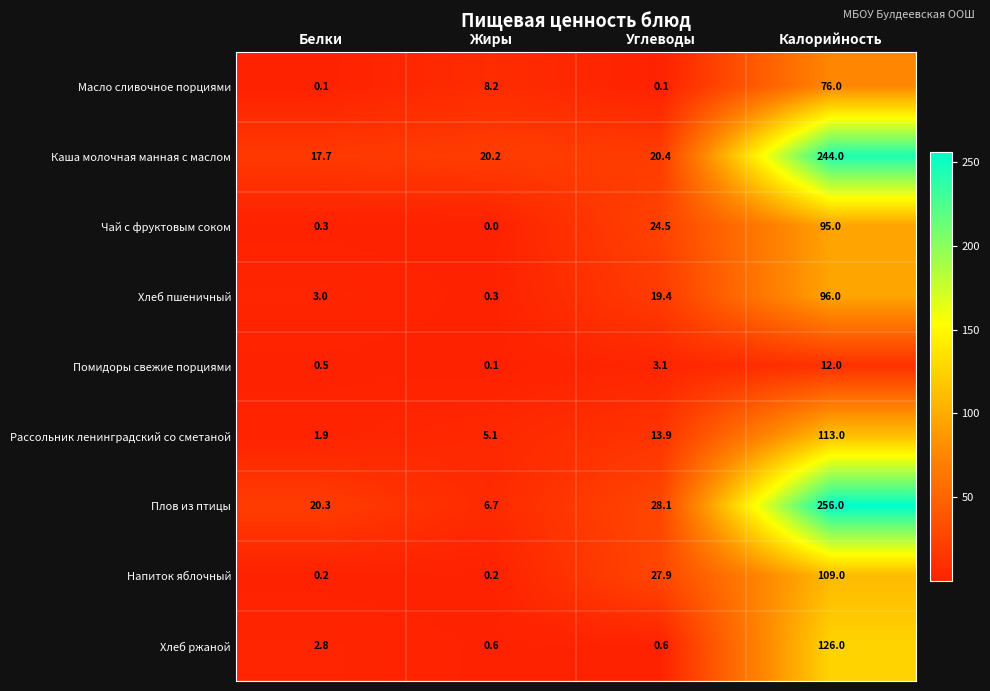

What is the total value across all series at Белки?

46.8